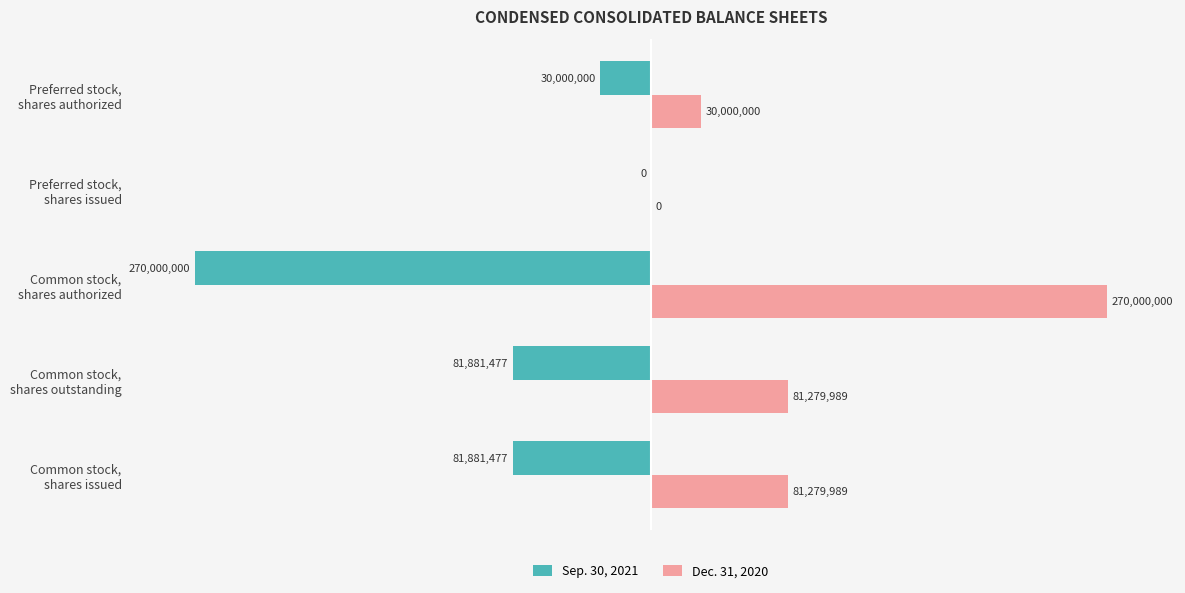

What are all the series names shown in the legend?

Sep. 30, 2021, Dec. 31, 2020